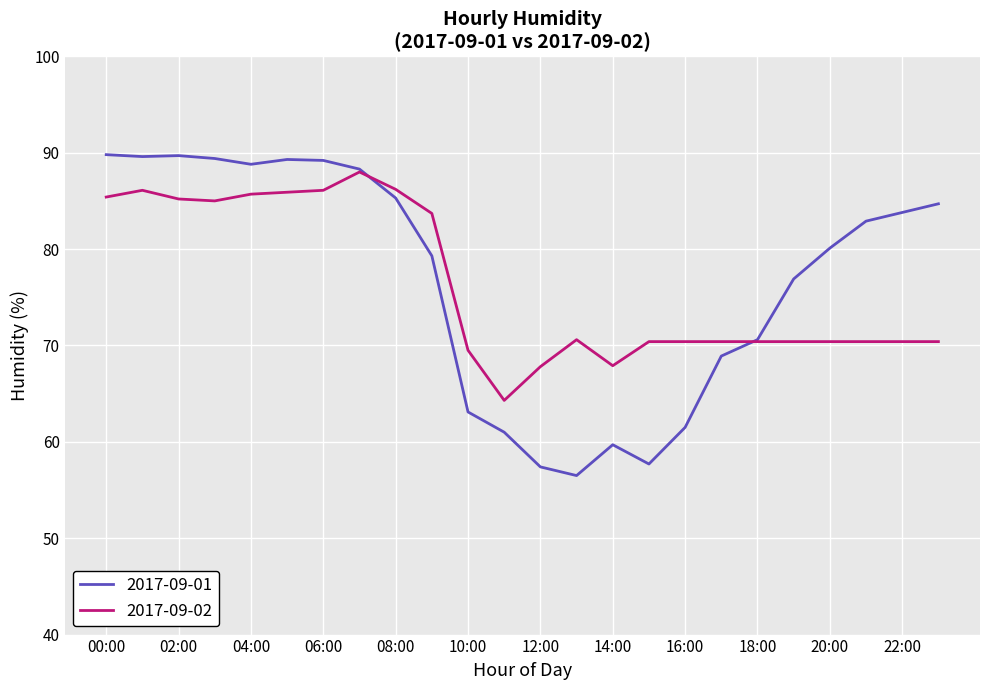

Which series has the widest spread of values?

2017-09-01